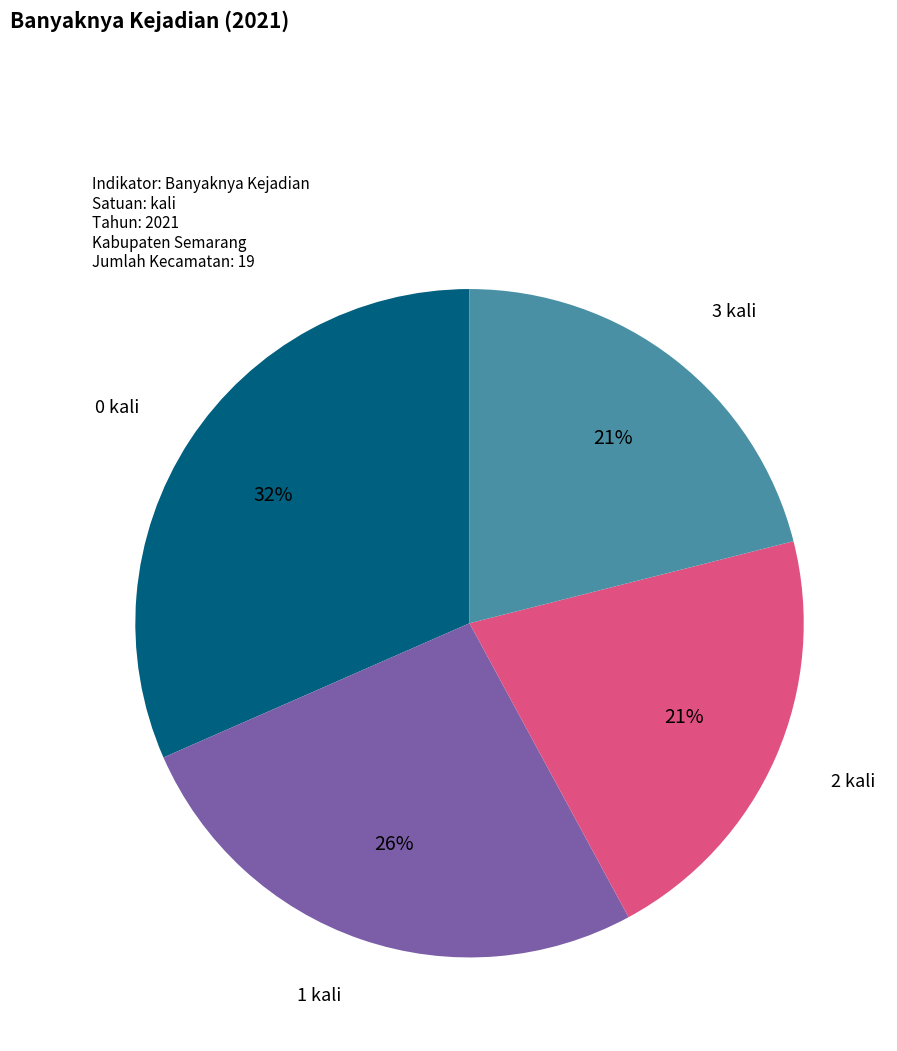

Is there any slice that represents more than half of the pie?

No